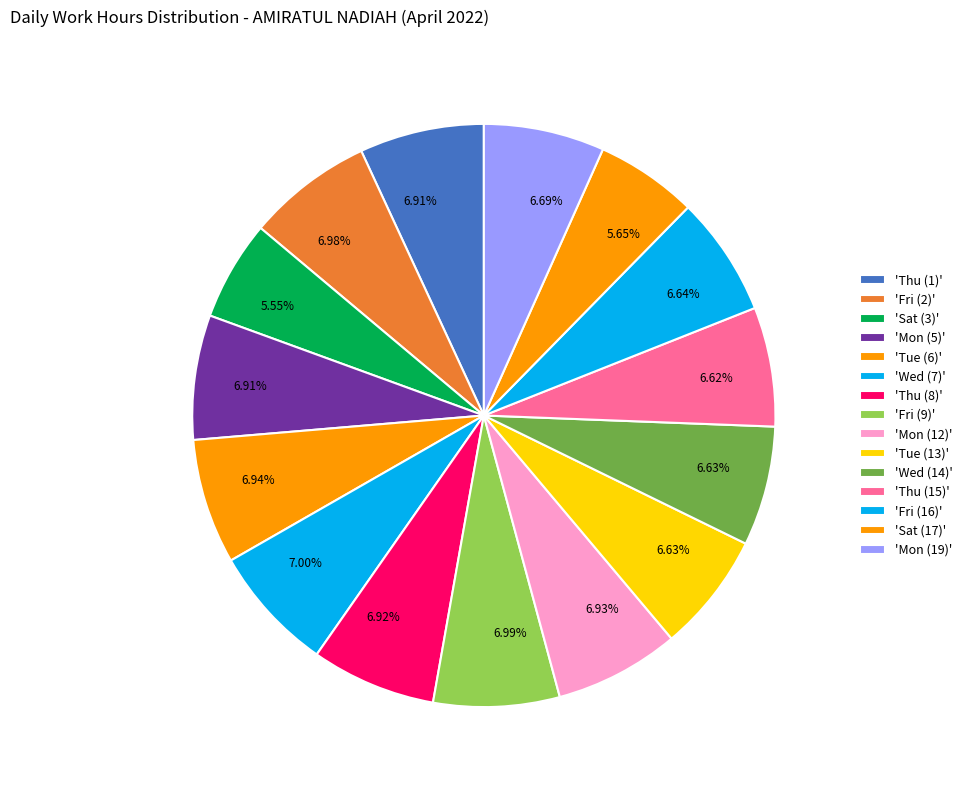

How many slices are in this pie chart?

15